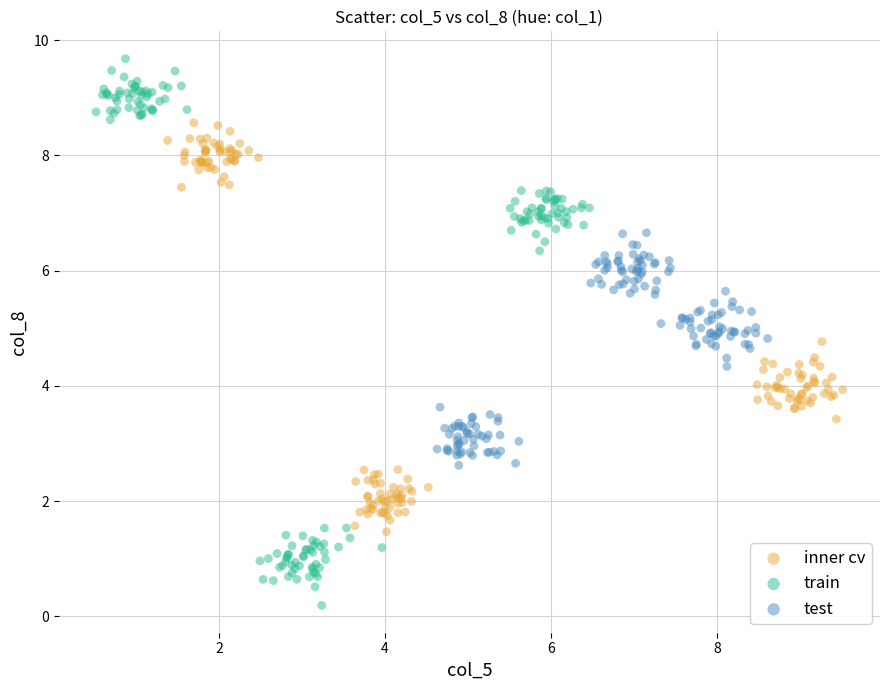

Which series contains the lowest Y value?

train